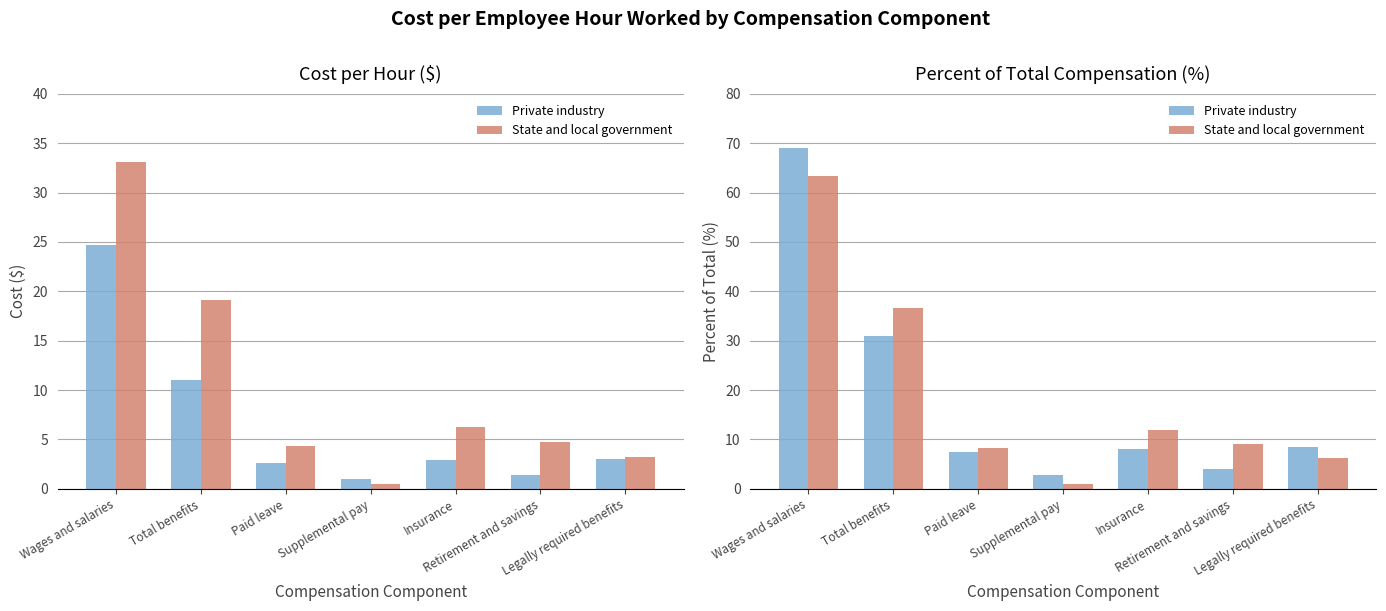

Where is State and local government nearest to the value 32?

Total benefits